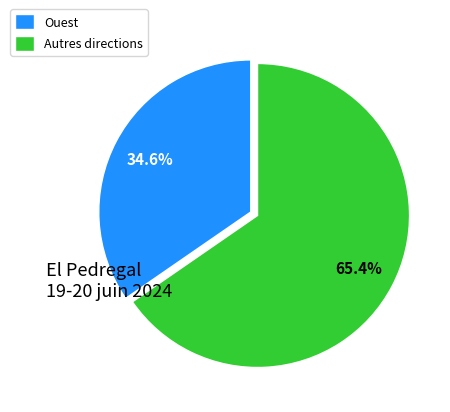

What is the largest slice in the pie chart?

Autres directions